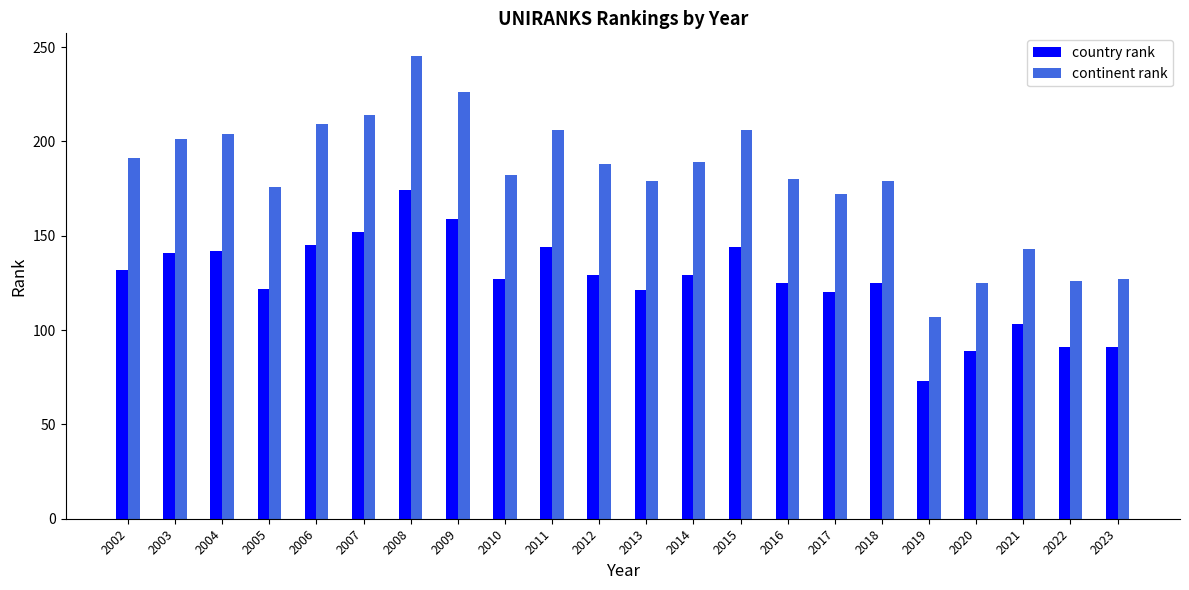

What is the total value across all series at 2012?

317